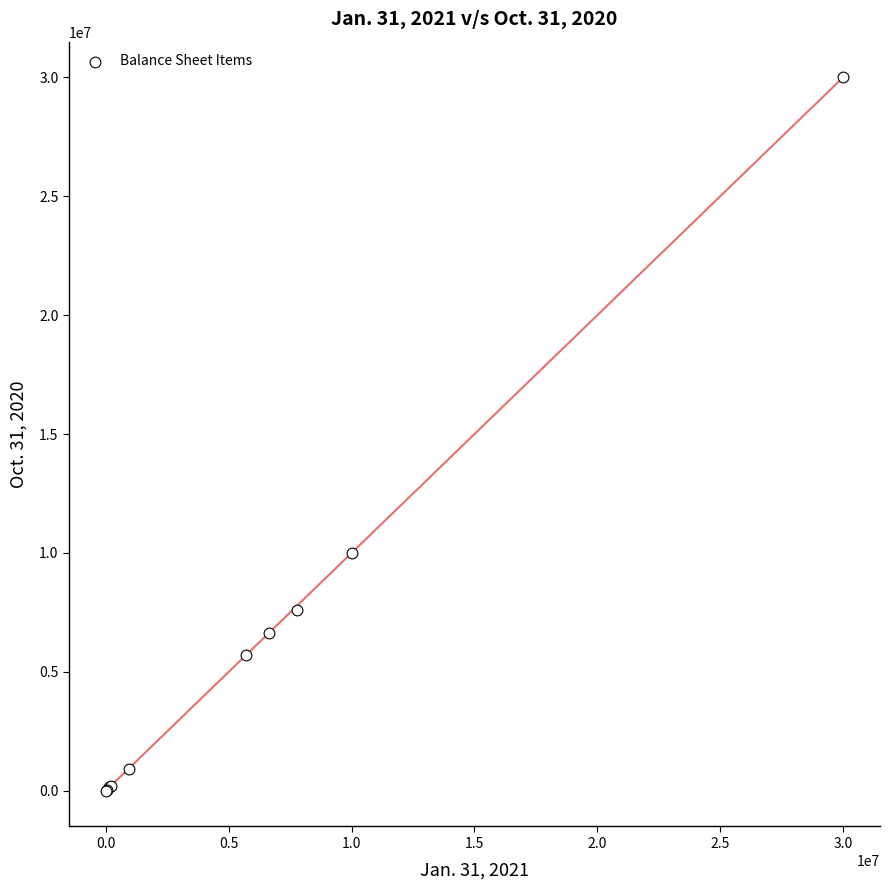

What Y value in the scatter plot is closest to 15000000?

10000000.0